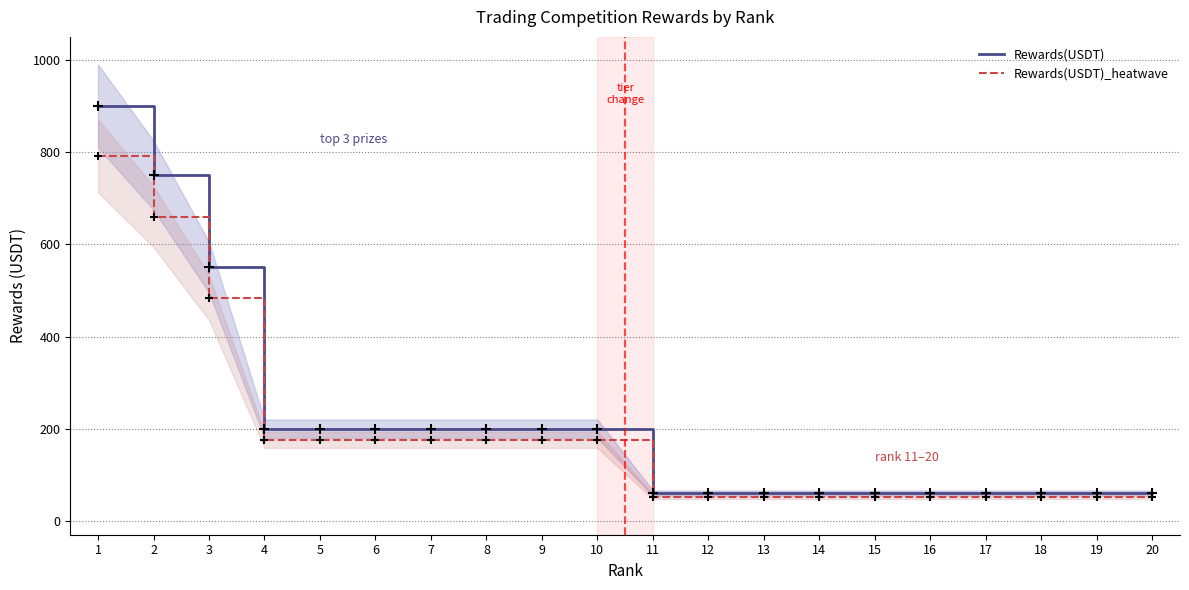

At which category is the sum across all series the highest?

1